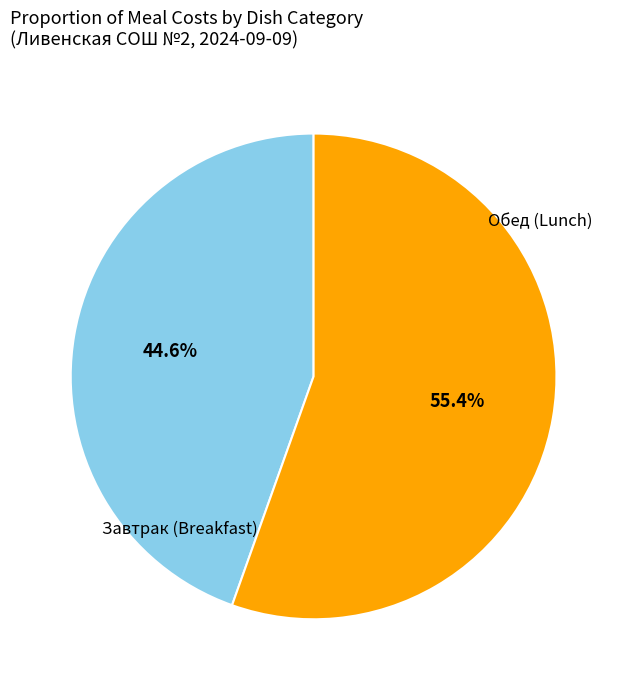

What is the largest slice in the pie chart?

Обед (Lunch)